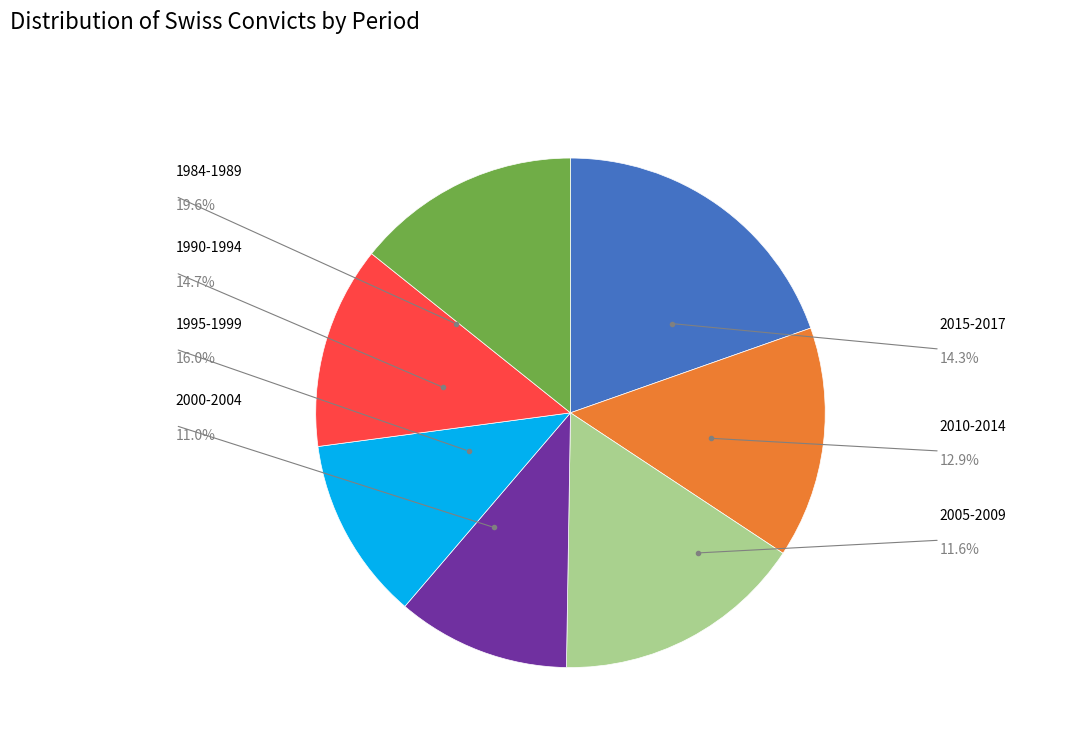

How many segments does this pie chart have?

7